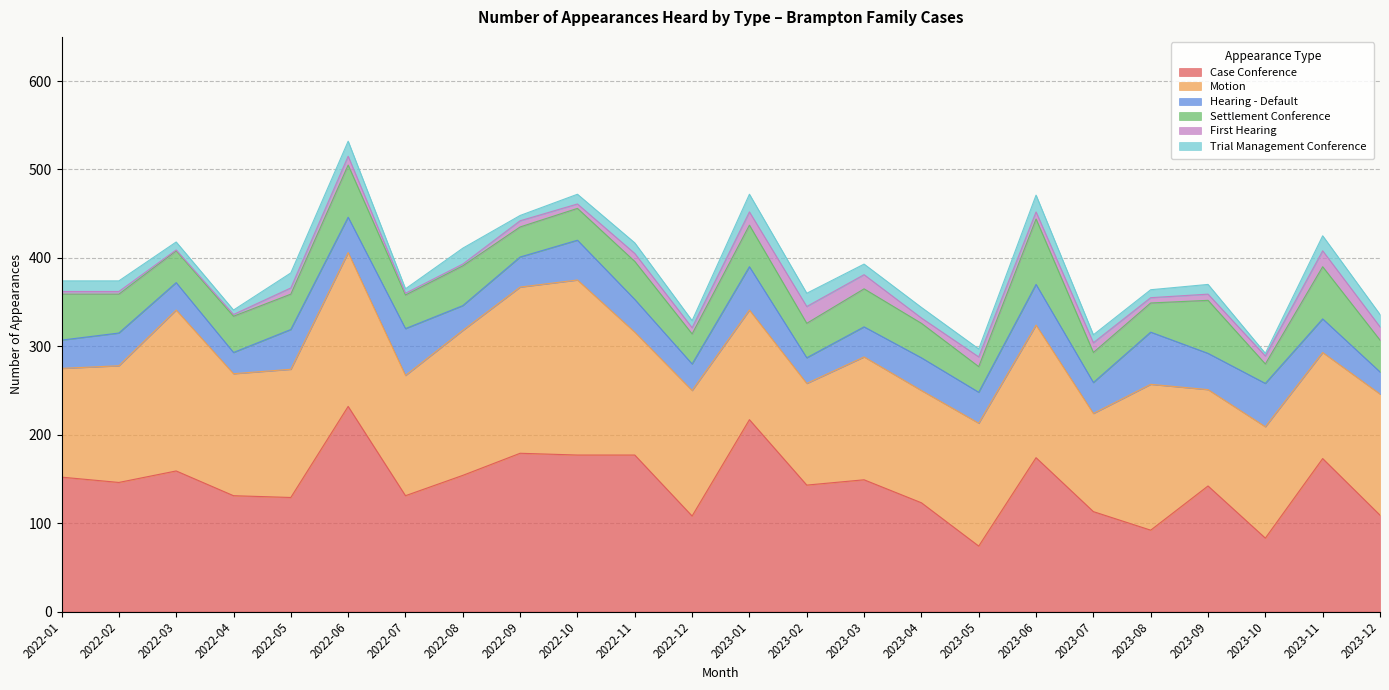

The value of Settlement Conference at 2022-11 is 43. True or false?

True